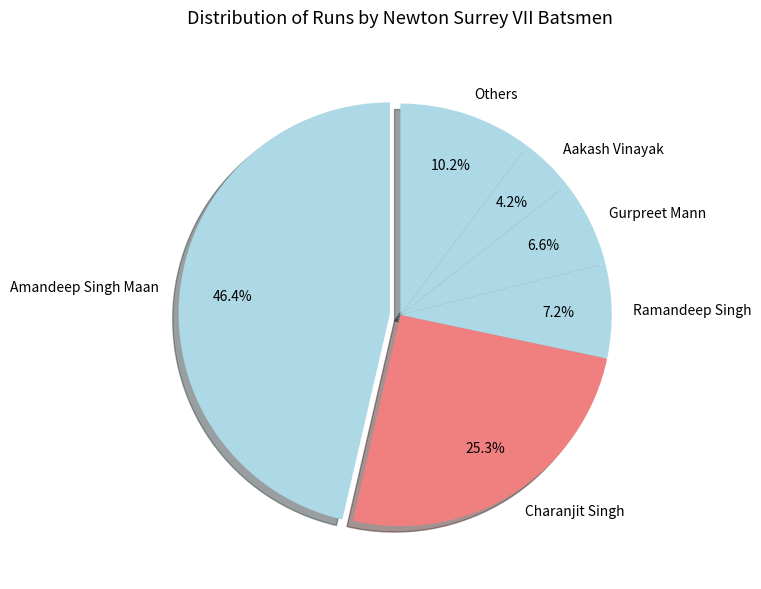

How much of the chart is everything except Ramandeep Singh?

92.8%